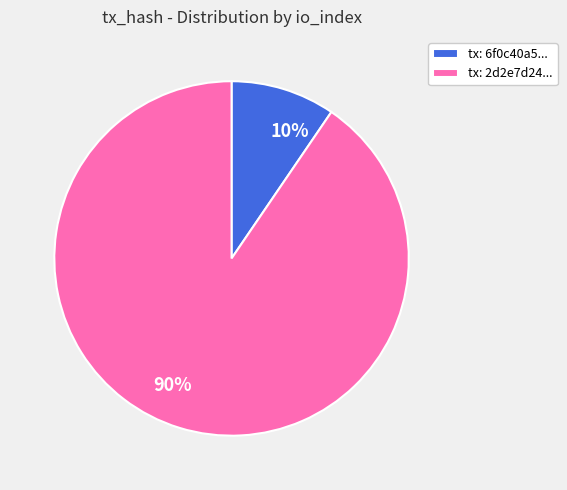

To the nearest percent, what portion does tx: 6f0c40a5... represent?

10%